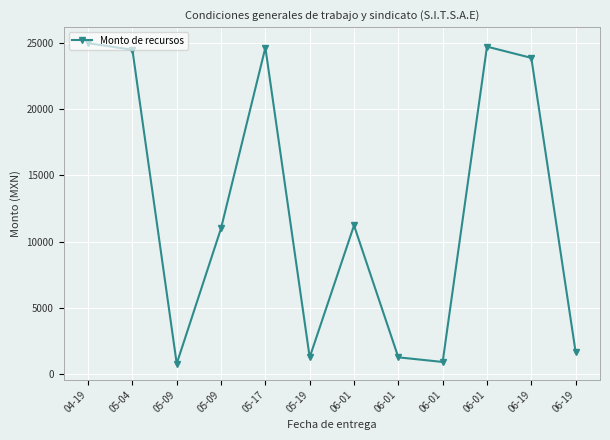

How many lines are shown in the chart?

1